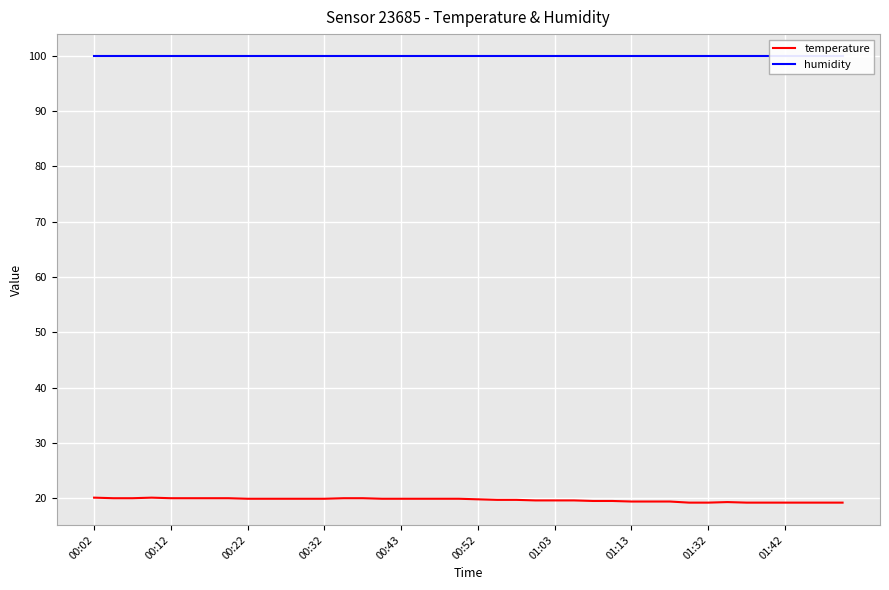

What is the maximum value for temperature?

20.1